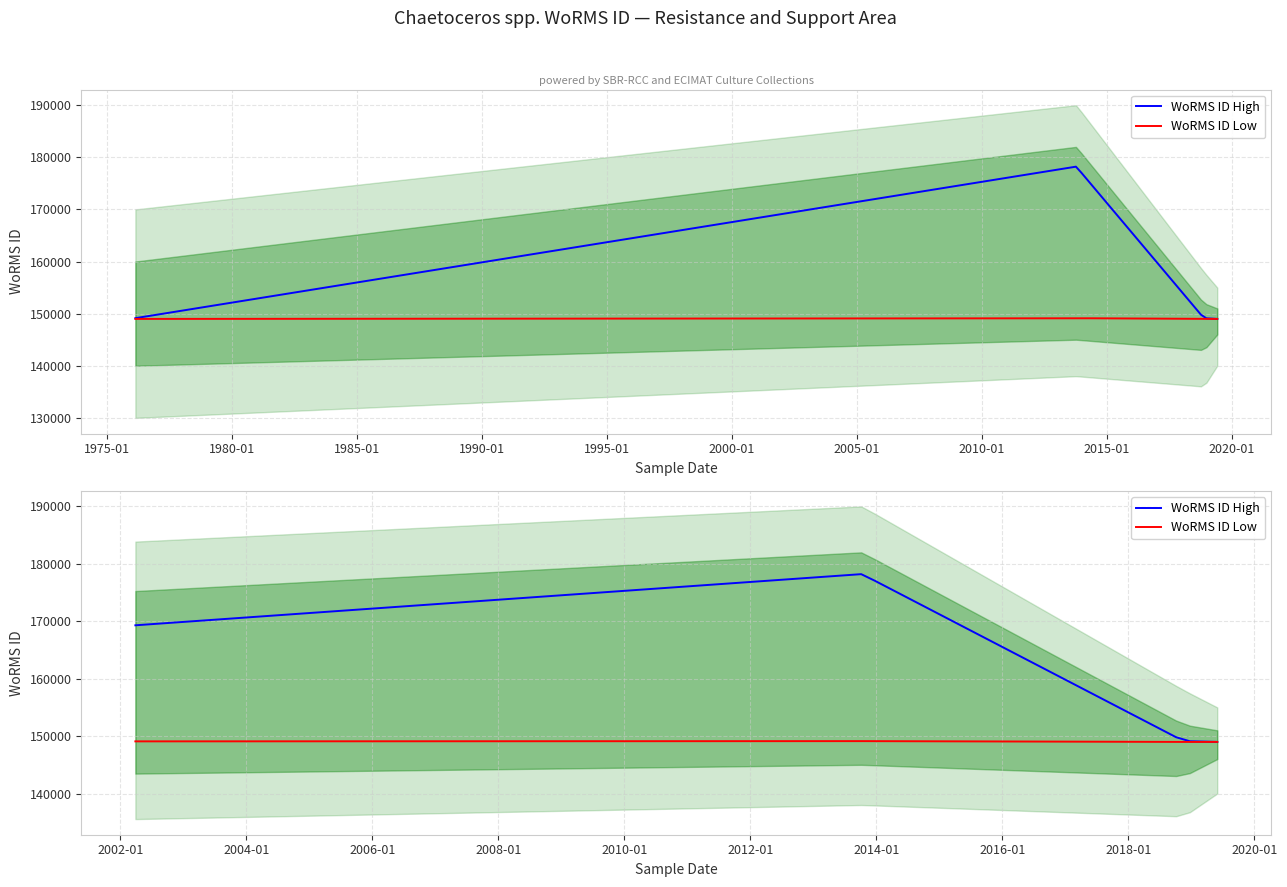

Between 2013-10-10 and 2018-11-18, which series saw the biggest shift?

WoRMS ID High